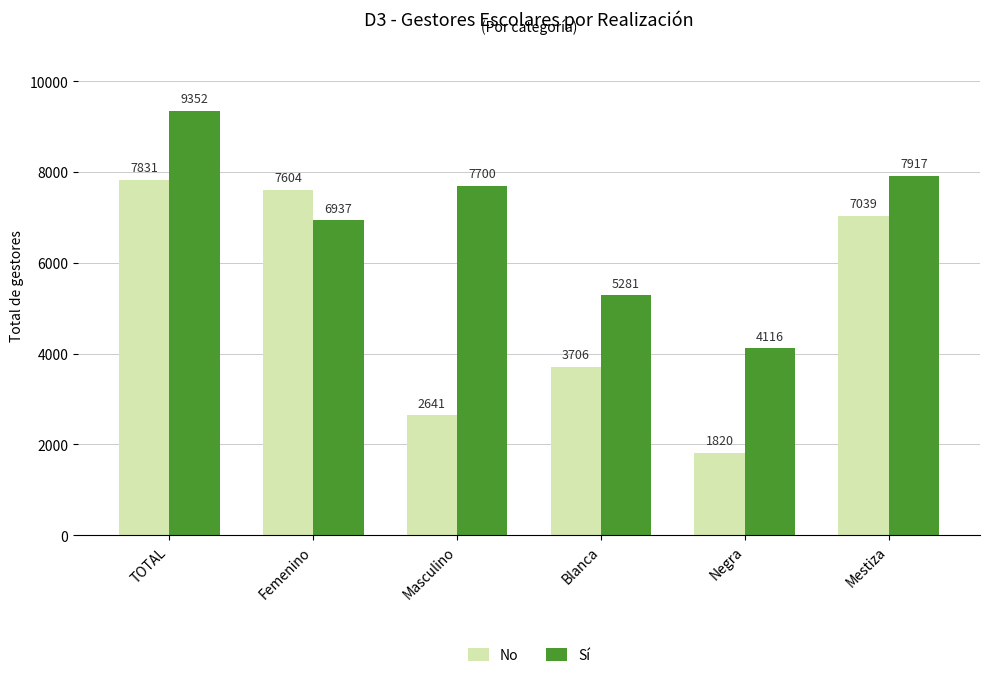

At which category is the sum across all series the highest?

TOTAL